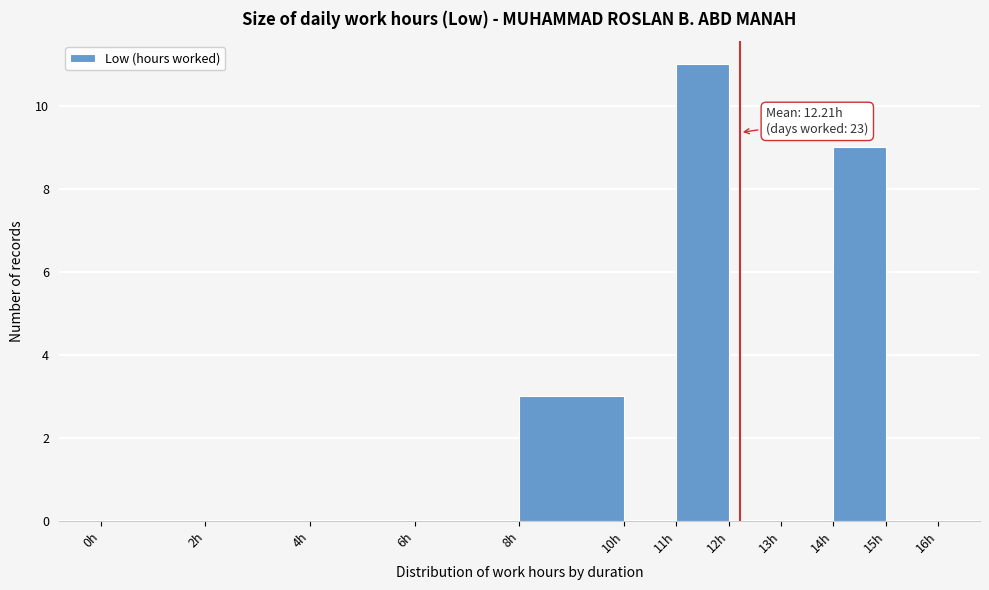

Which range on the x-axis has the tallest bar?

11 to 12